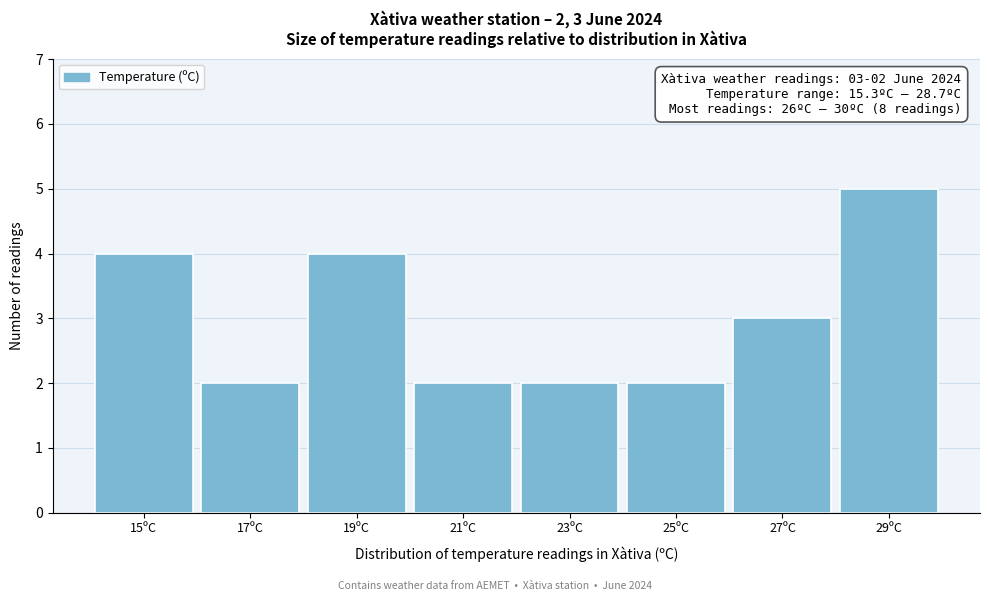

Over which range of the x-axis is the bar tallest?

28 to 30